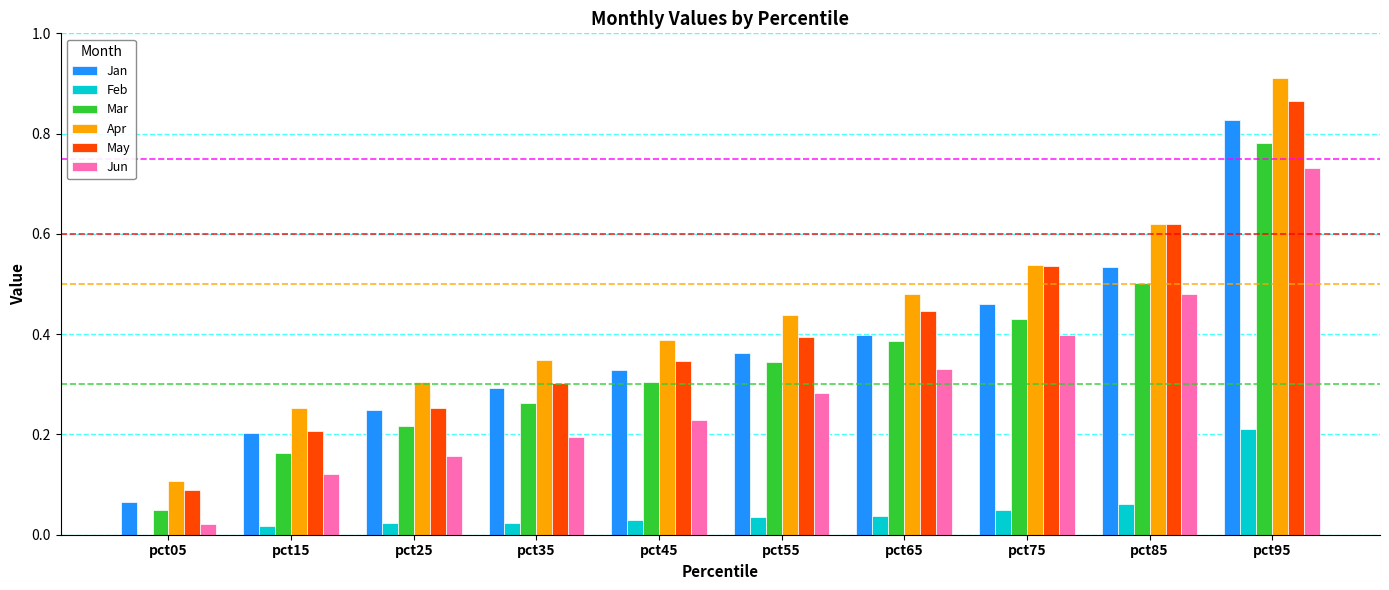

What value does the Mar series have at pct75?

0.4